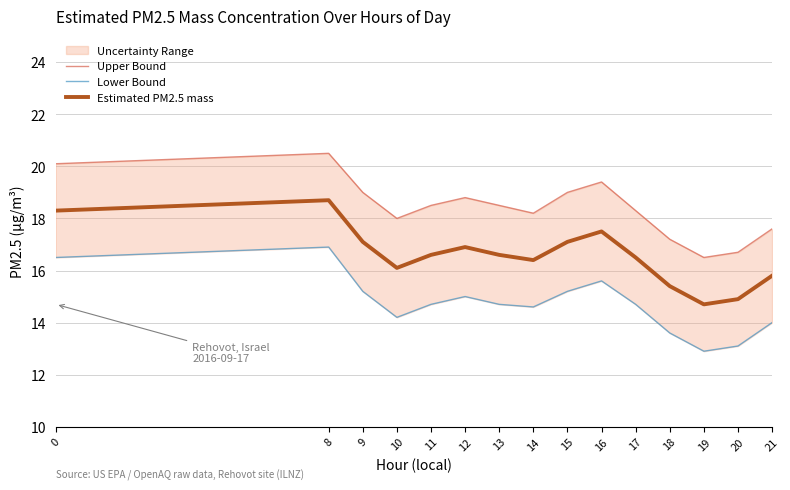

What is the difference between the maximum and minimum values in the Estimated PM2.5 mass series?

4.0